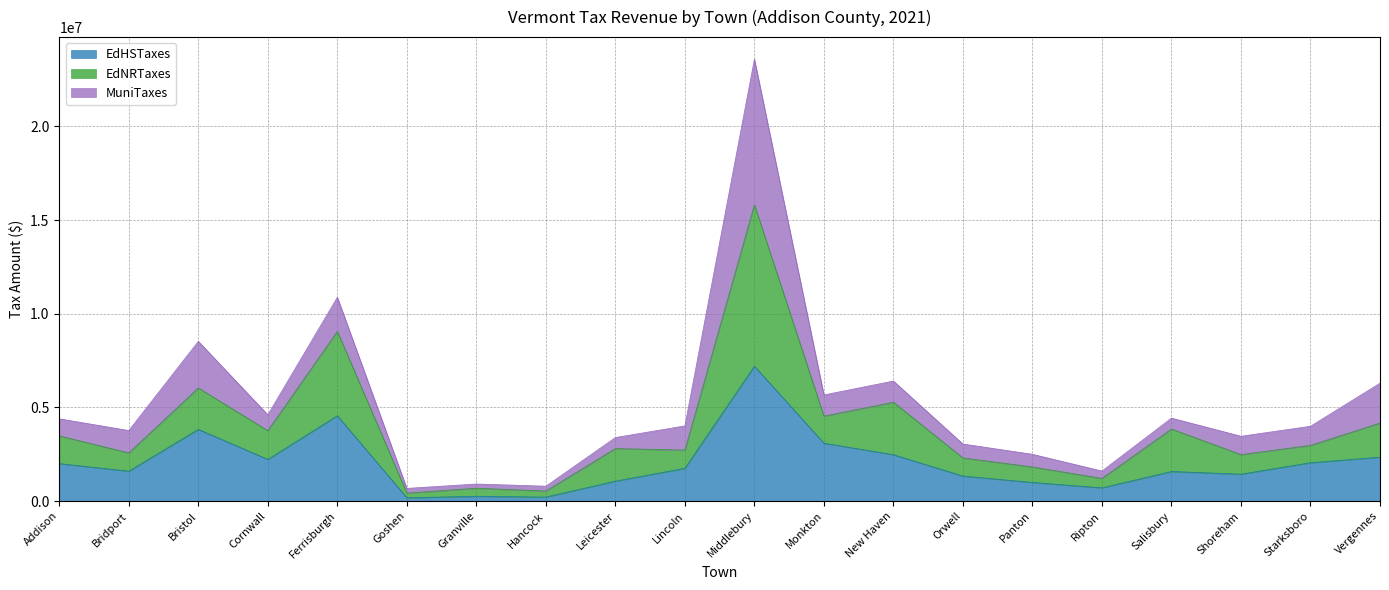

Which has a higher value, Ripton or Bristol?

Bristol